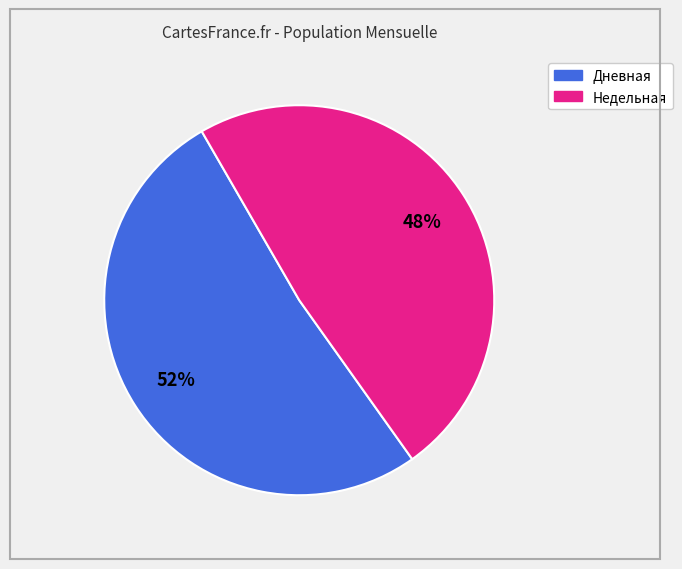

Count the number of slices in the pie.

2